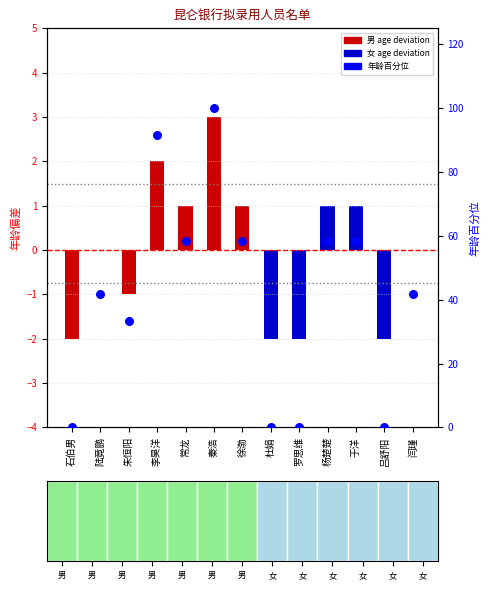

What is the total value across all series at 罗思维?

-2.0